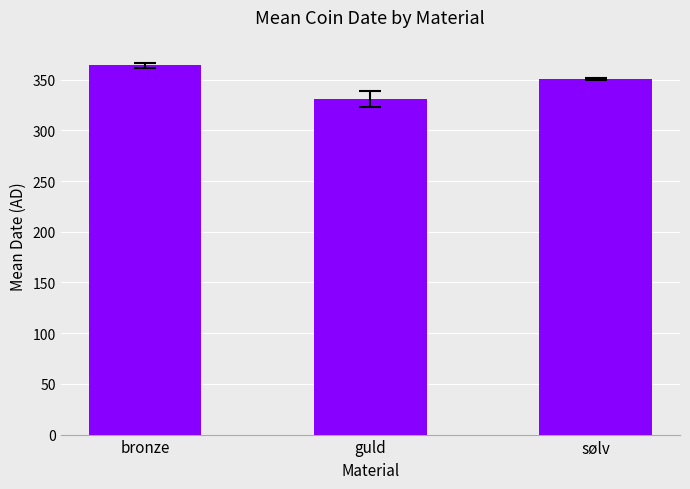

How many data points are less than 351?

1